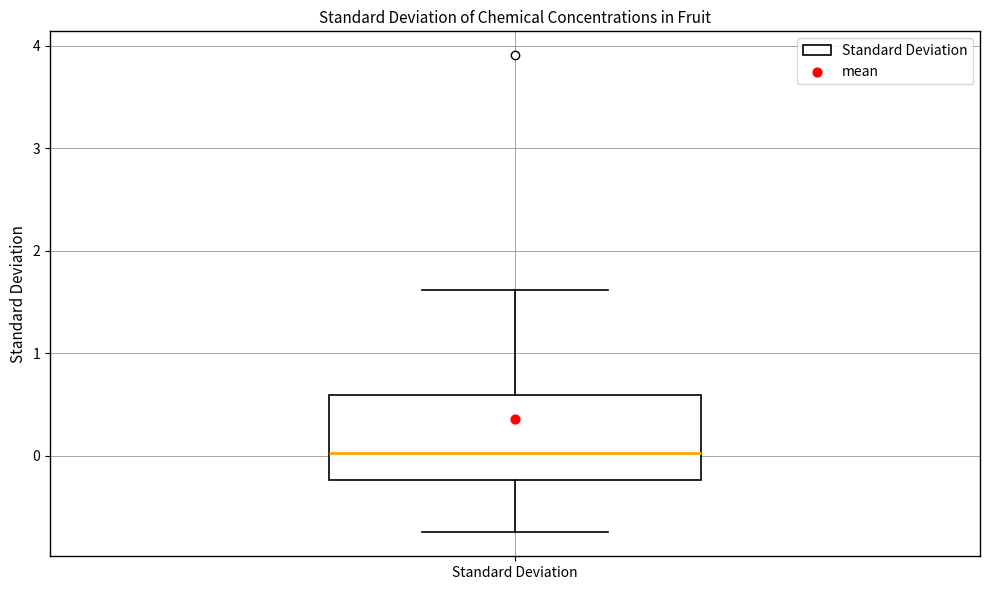

Where is the upper edge of the box for Standard Deviation on the y-axis? The values are not printed on the chart, so give them approximately, as read against the axis.

0.6